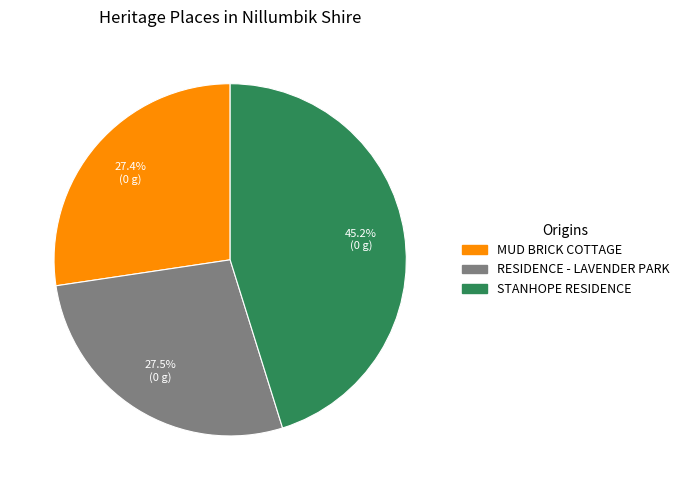

Count the number of slices in the pie.

3